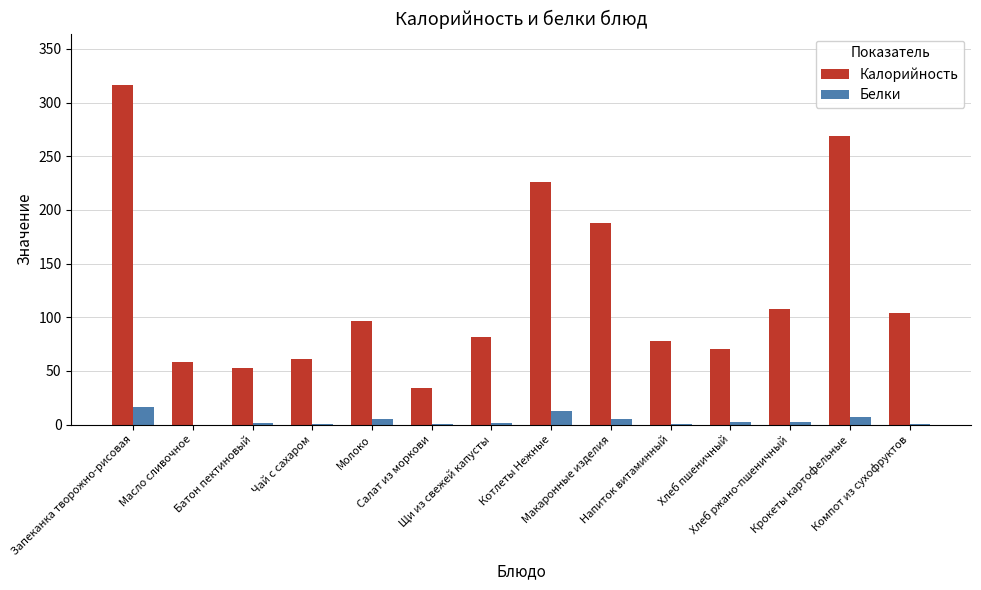

What is the maximum value shown in the chart?

316.8